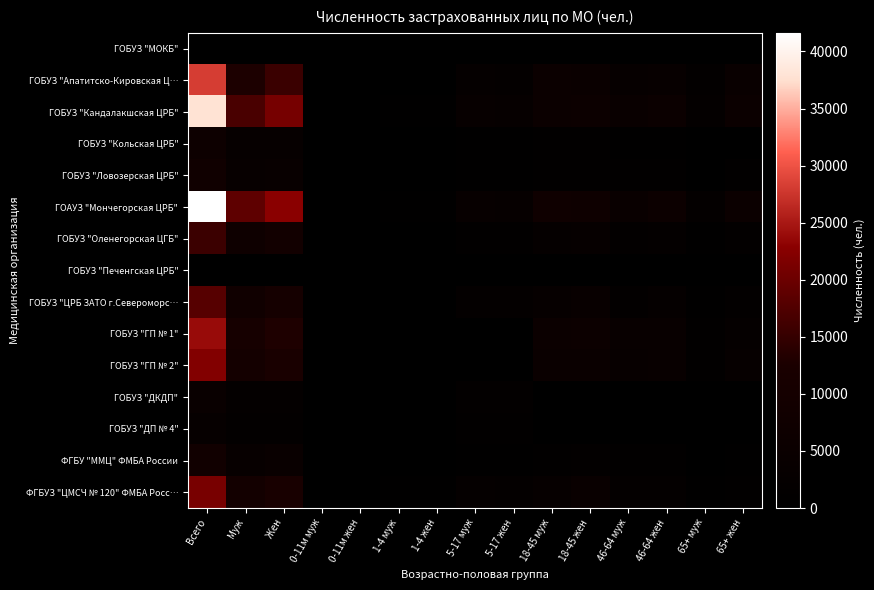

How many series are shown in this chart?

15